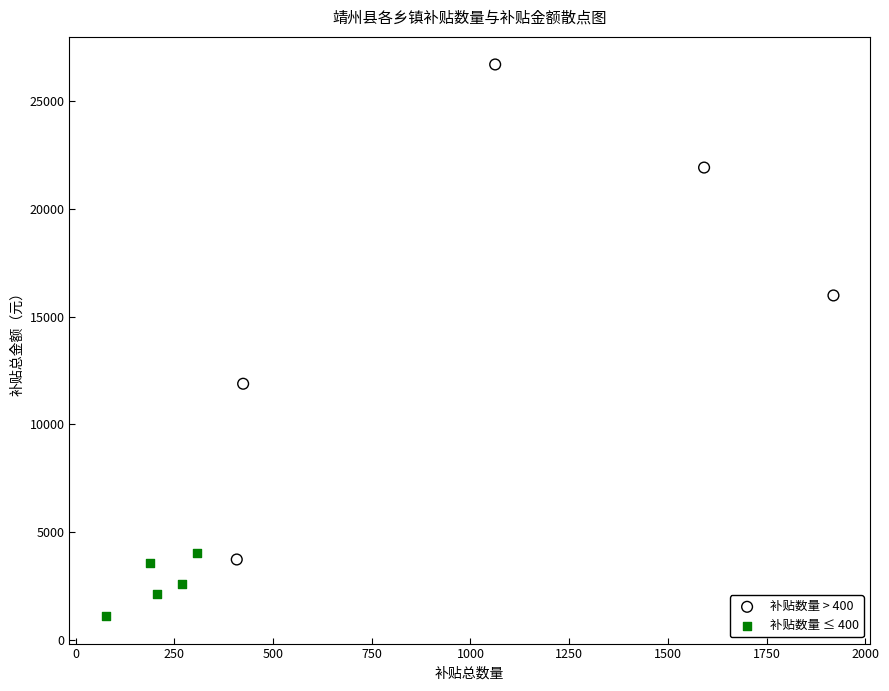

Which series reaches the minimum Y coordinate?

补贴数量 ≤ 400